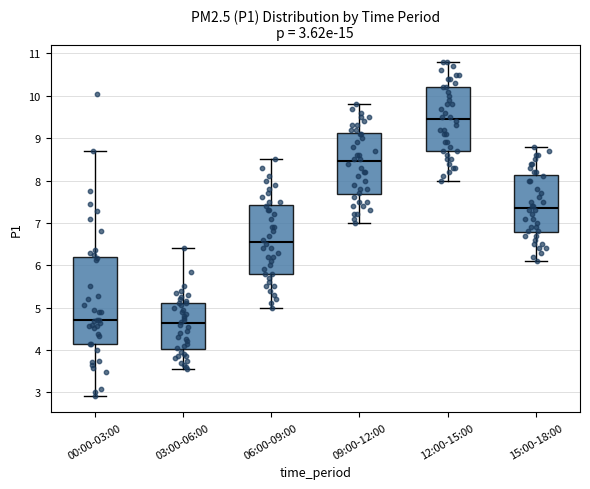

Comparing the boxes themselves (not the whiskers), which one is the tallest?

00:00-03:00